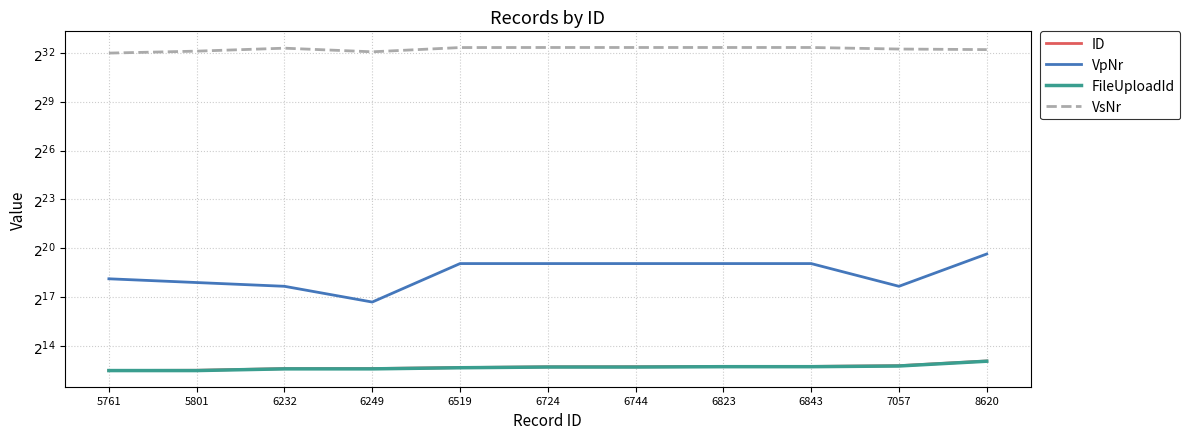

What is the maximum value shown in the chart?

5425251107